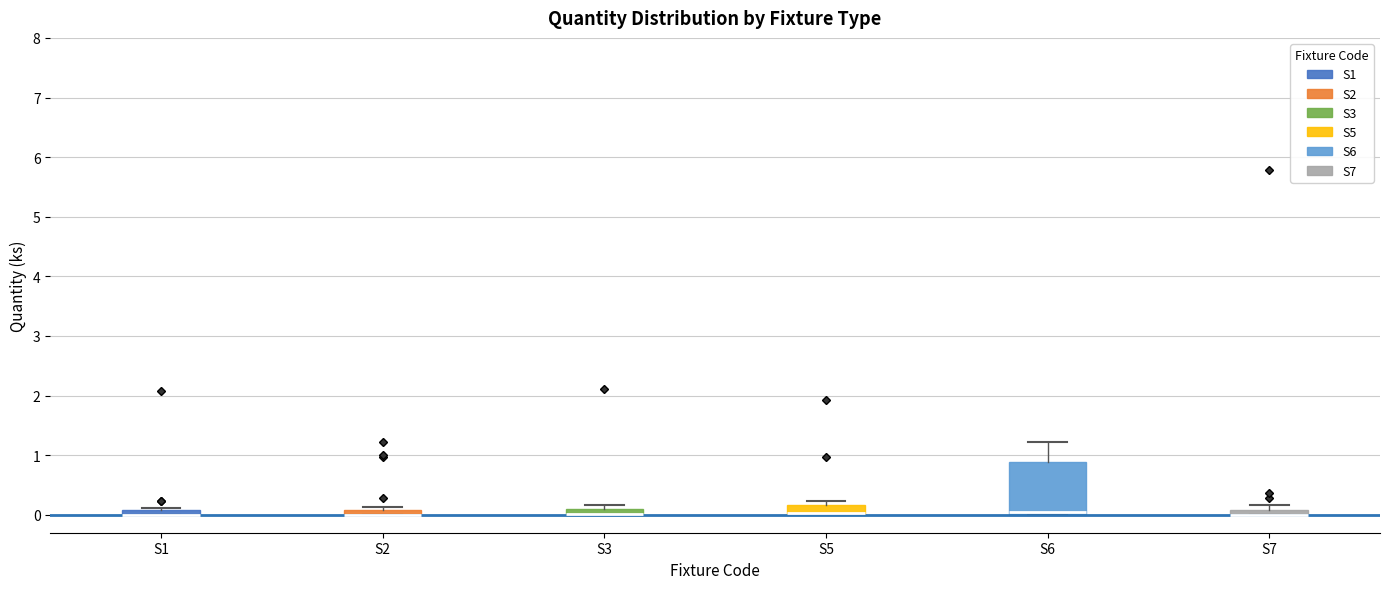

Where is the upper edge of the box for S2 on the y-axis? The values are not printed on the chart, so give them approximately, as read against the axis.

0.1